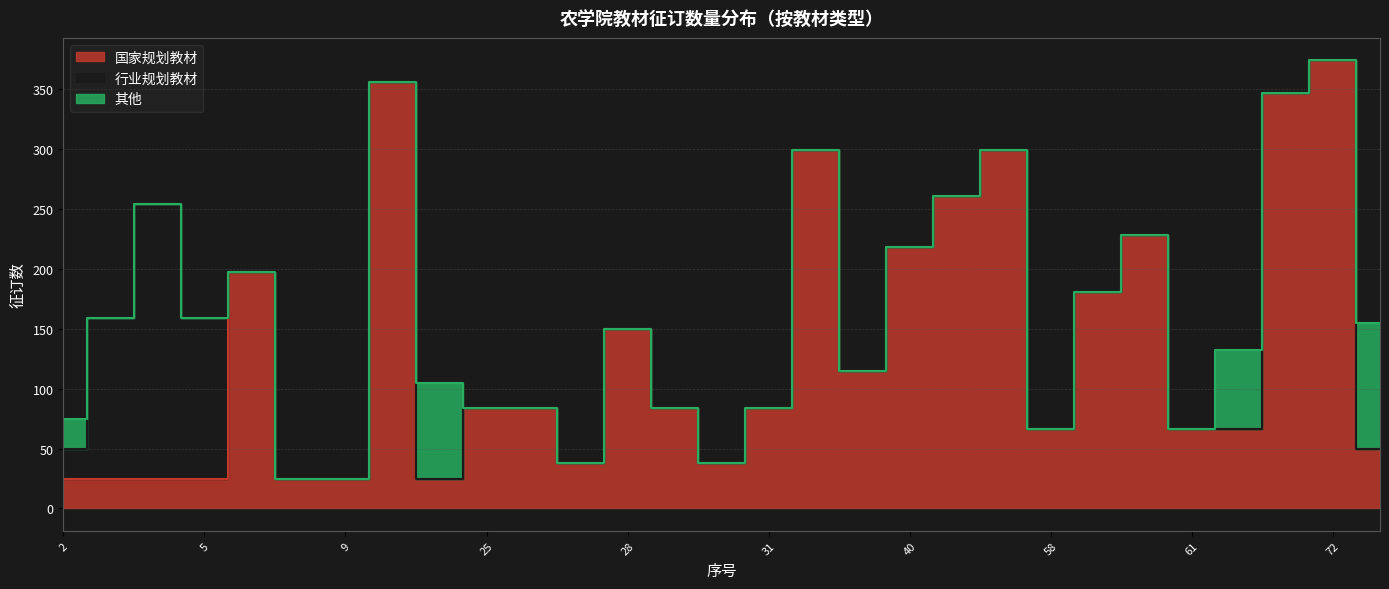

How many data points in 国家规划教材 are above 84?

12